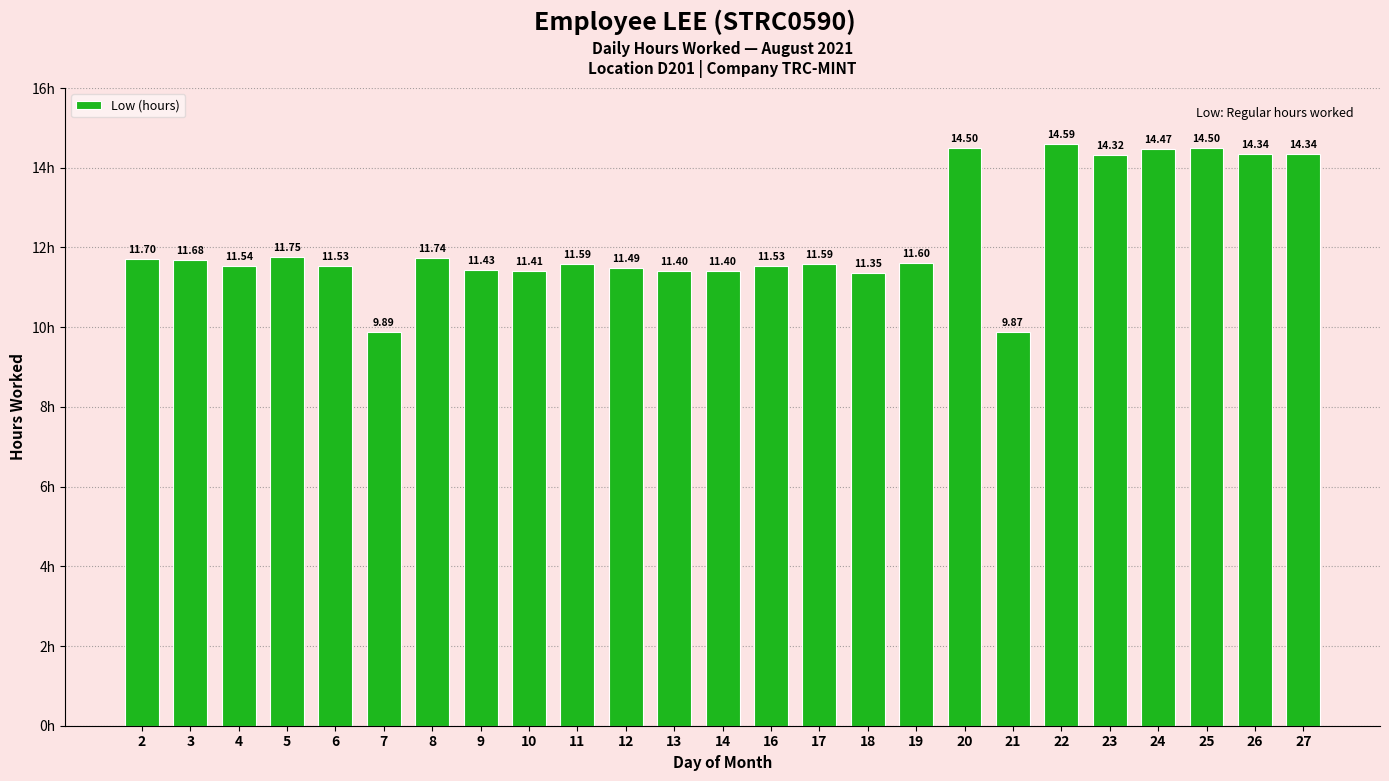

What is the value of the 12th bar from the left?

11.4